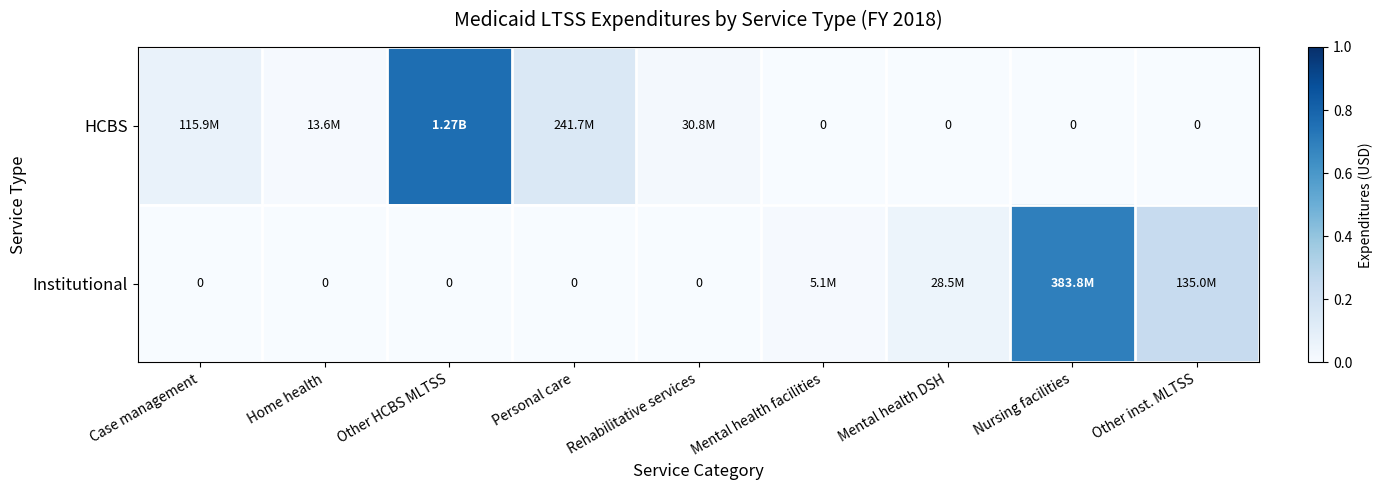

What is the difference between the second highest and minimum values in the HCBS series?

0.1